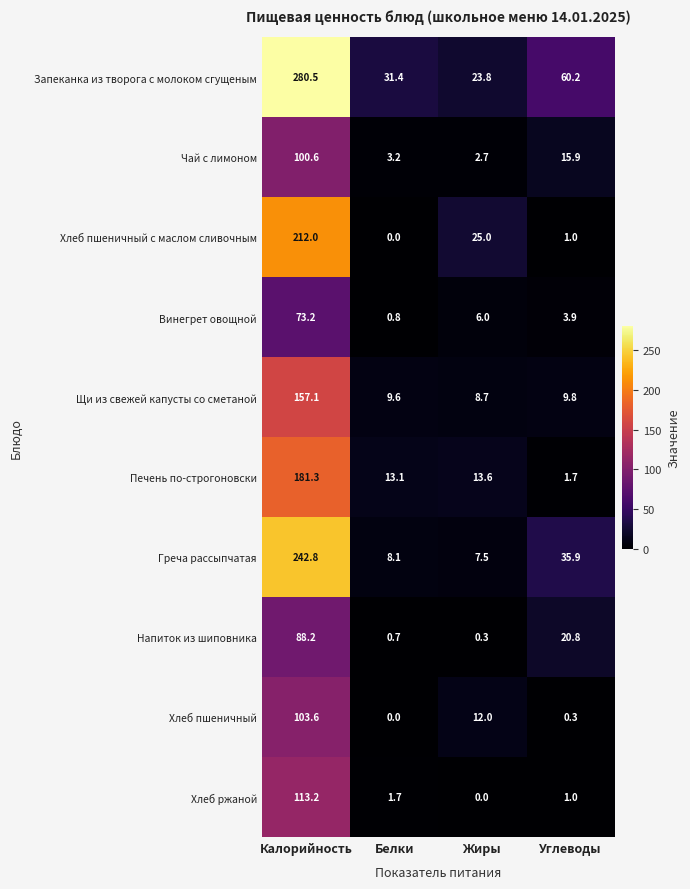

At which label does Винегрет овощной reach its minimum?

Белки